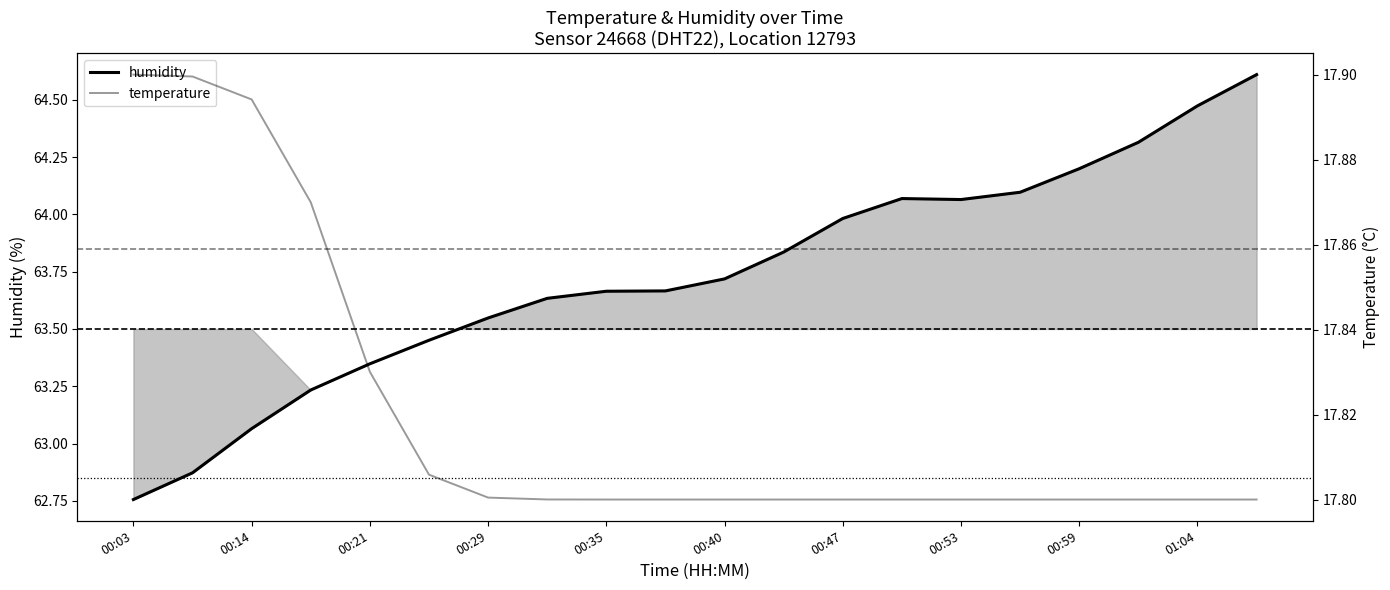

True or false: humidity and temperature intersect in this chart.

False